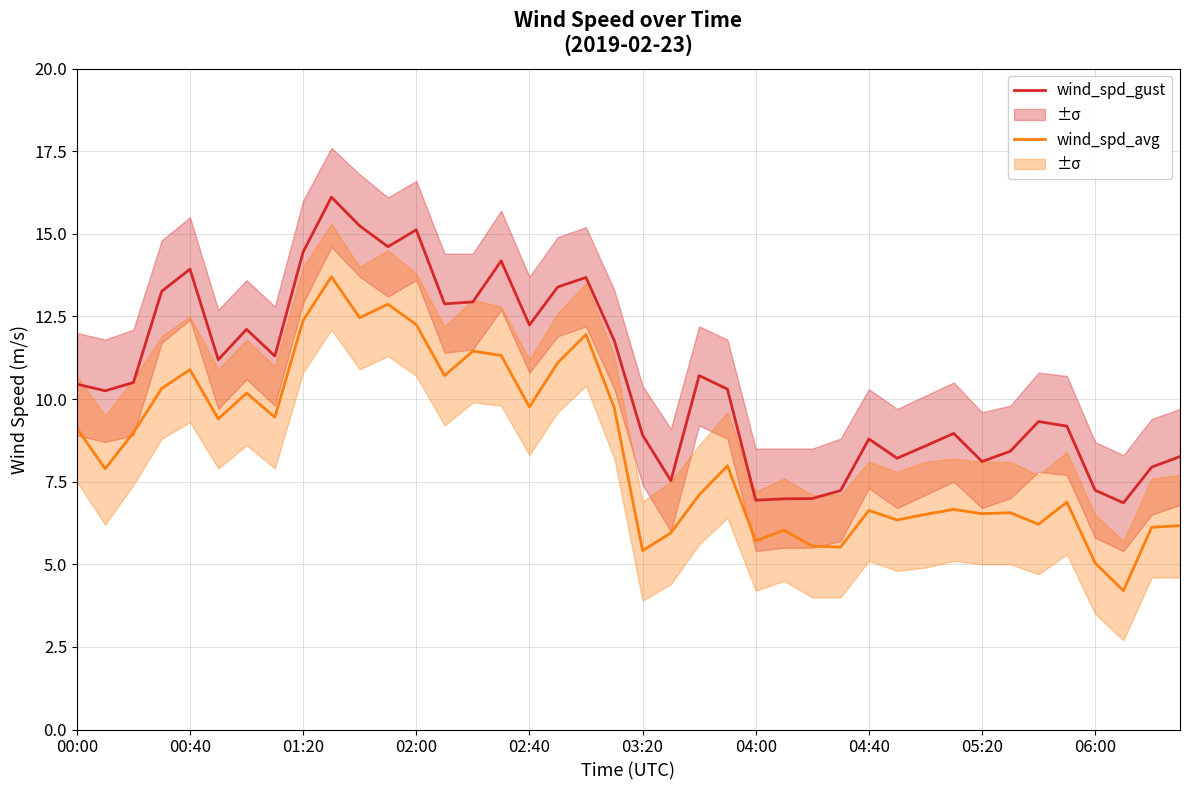

What is the value of the wind_spd_avg point at the 10th from the left?

13.7